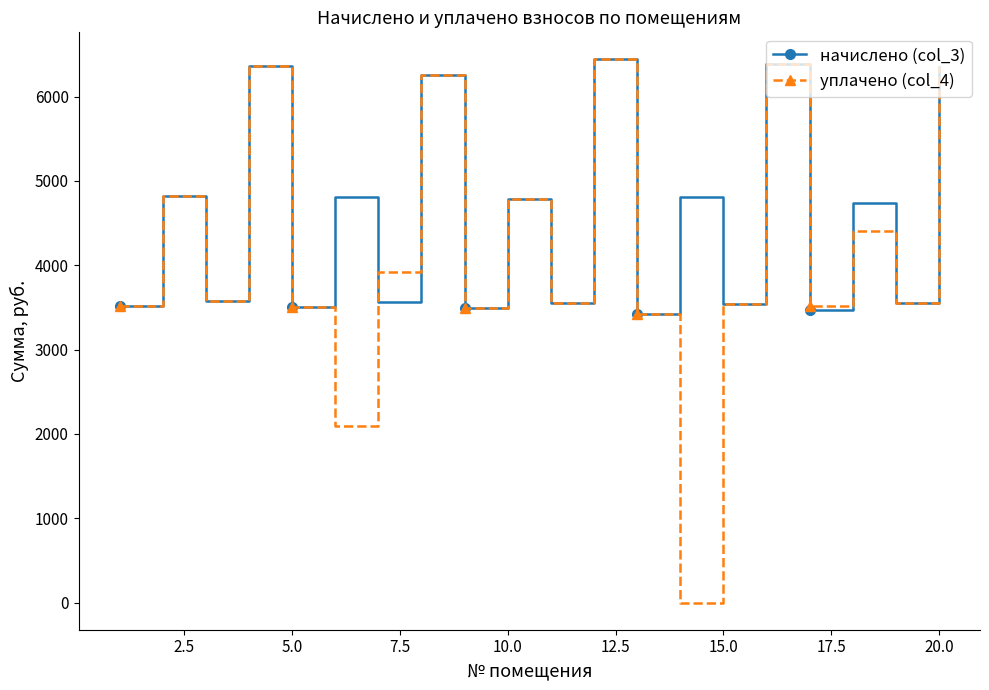

What is the highest value of the начислено (col_3) series?

6439.7